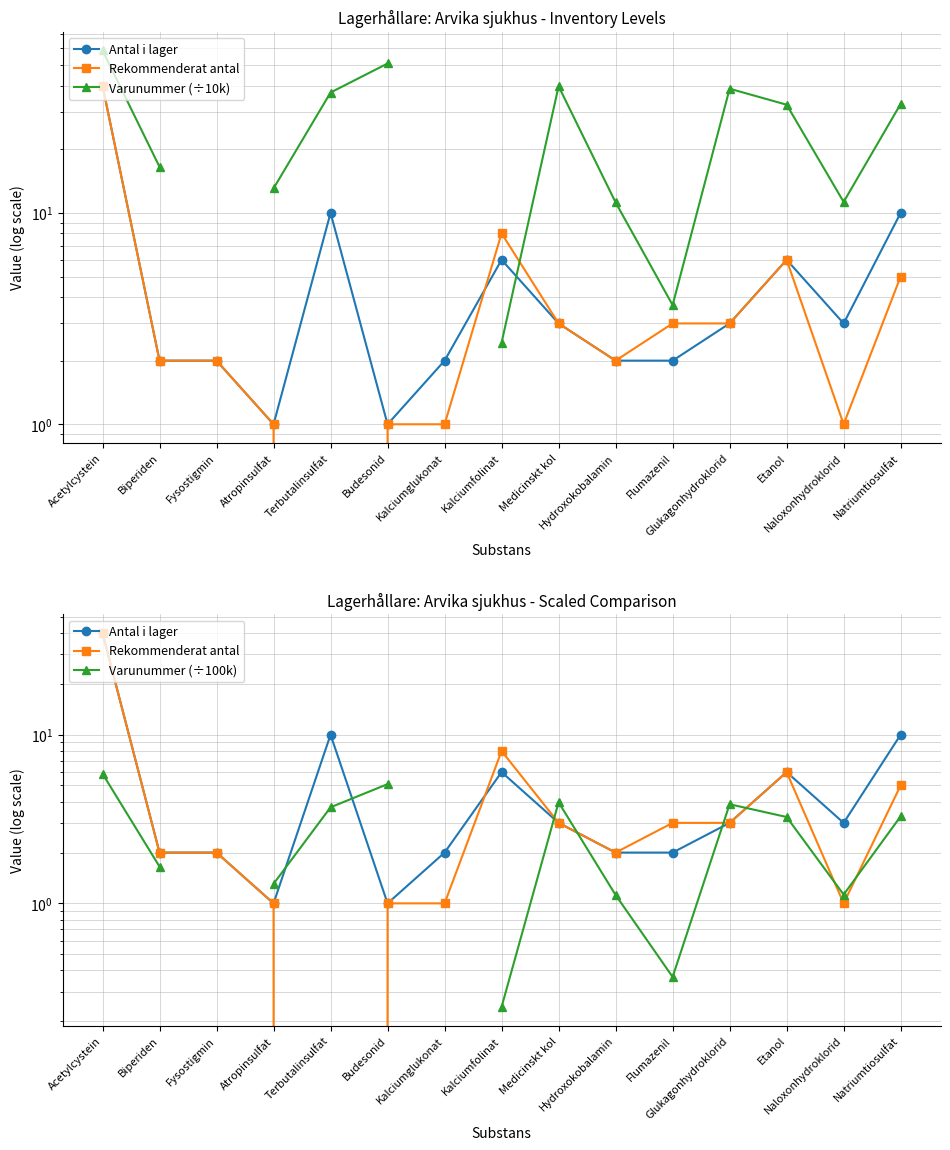

How many values in the Varunummer (÷100k) series are below 3?

6